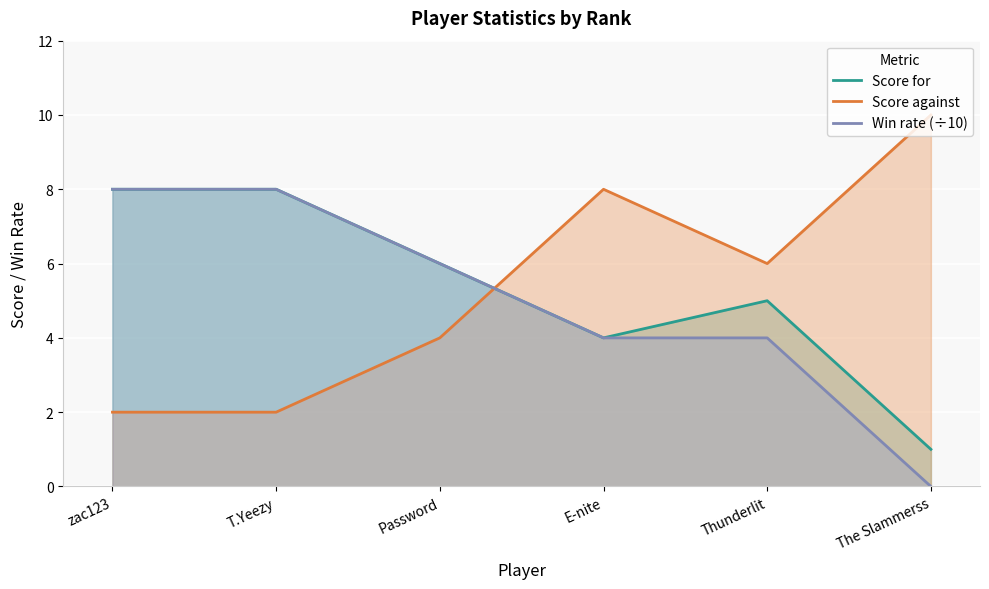

Which series changed the most between Password and Thunderlit?

Score against